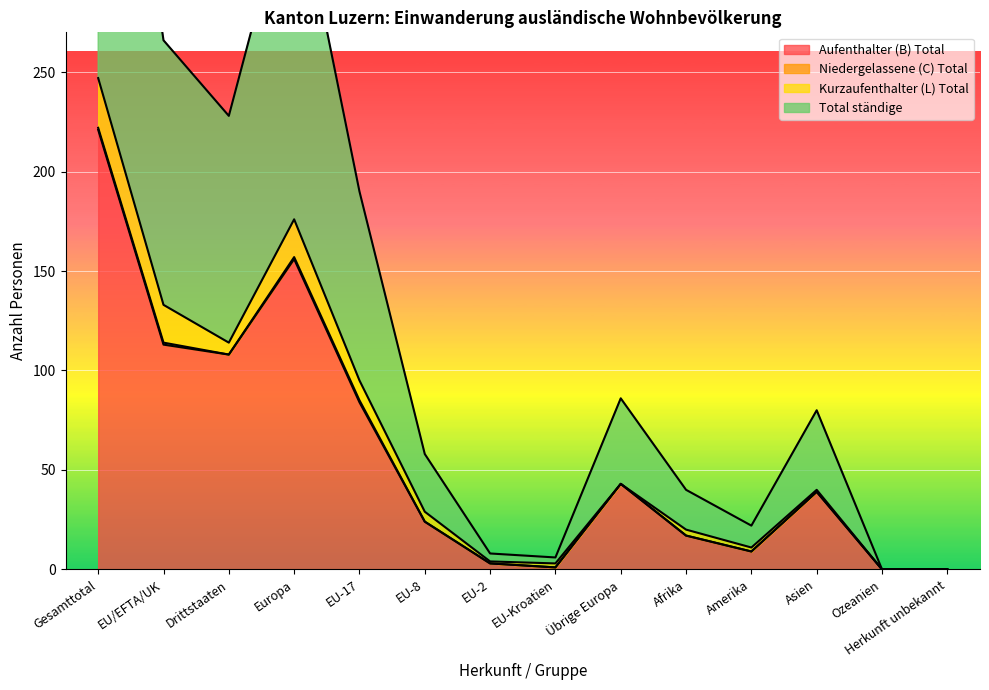

List the labels in order of Aufenthalter (B) Total value, largest first.

Gesamttotal, Europa, EU/EFTA/UK, Drittstaaten, EU-17, Übrige Europa, Asien, EU-8, Afrika, Amerika, EU-2, EU-Kroatien, Ozeanien, Herkunft unbekannt